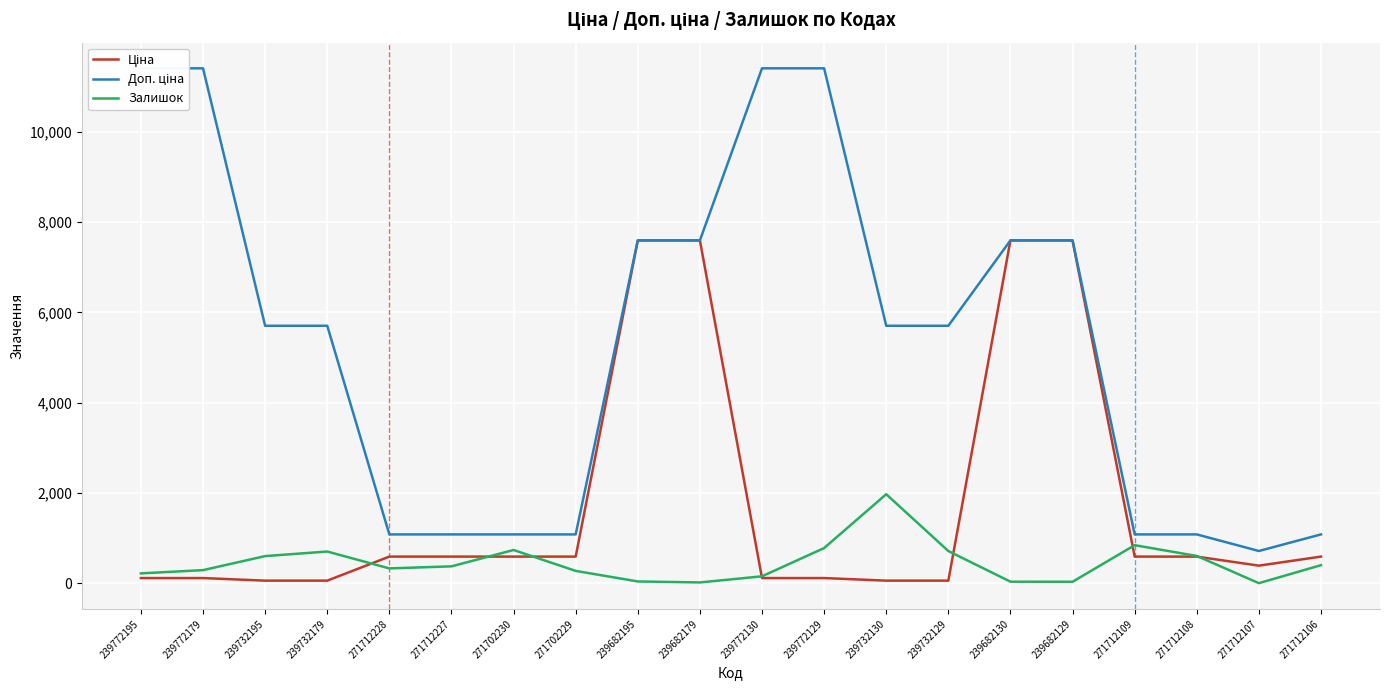

True or false: Залишок has a value of 290.0 at 239772179.

True